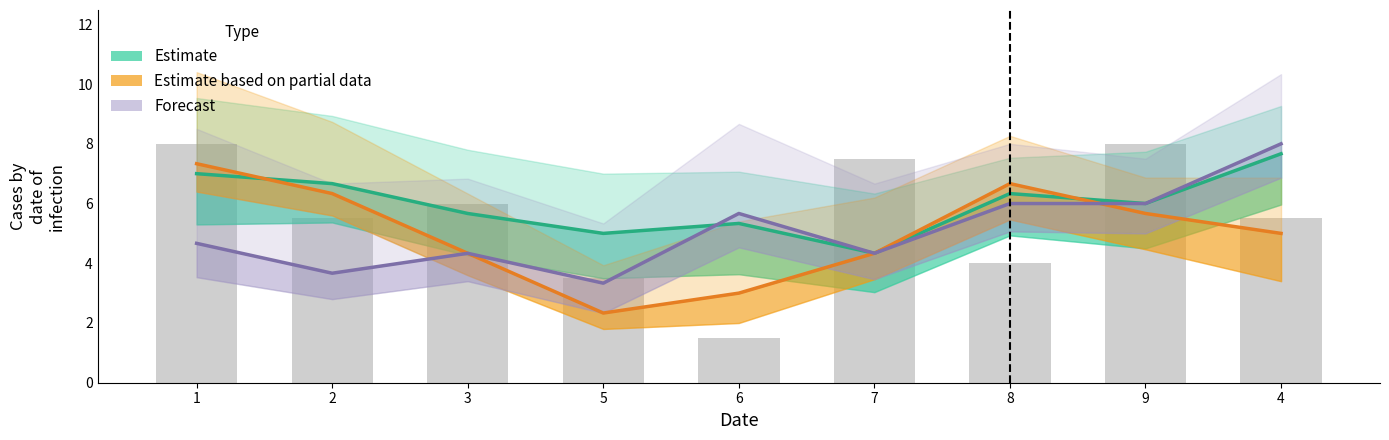

What are all the series names shown in the legend?

Estimate, Estimate based on partial data, Forecast